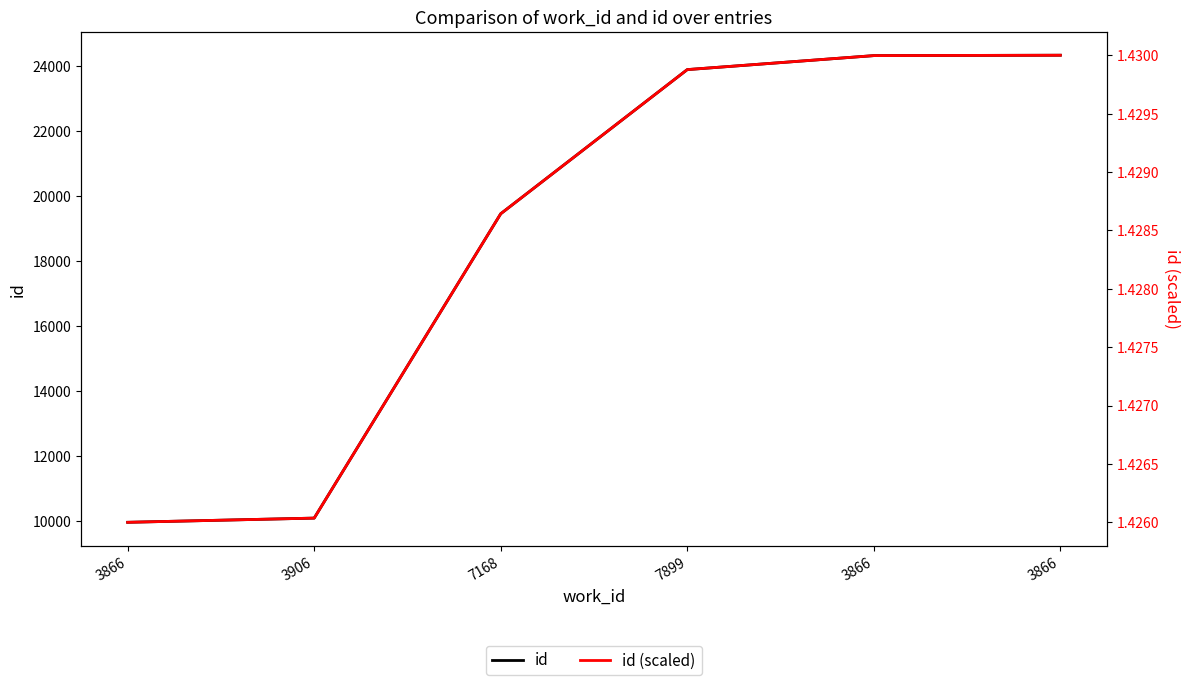

True or false: id (scaled) and id intersect in this chart.

False